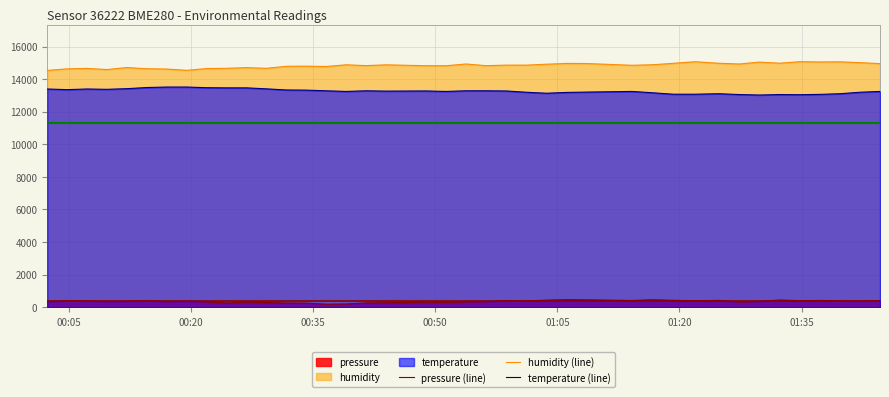

Count the number of data series in this chart.

3